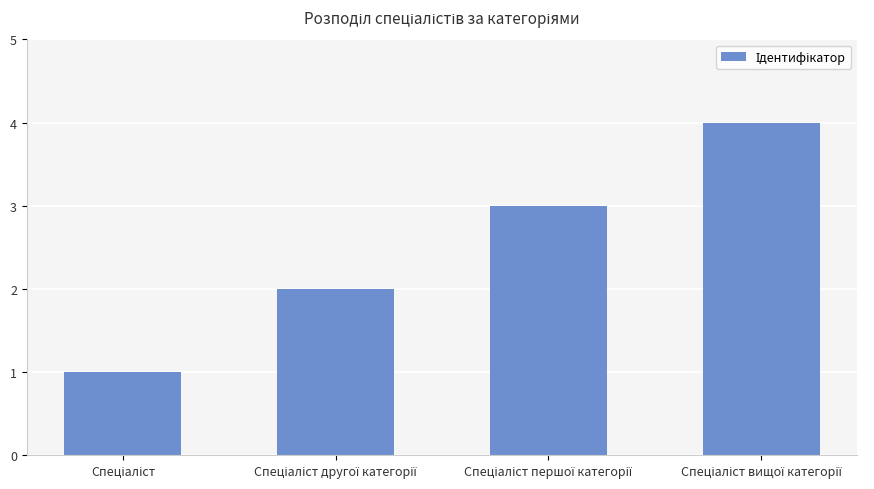

Reading left to right, extract all data points from this chart.

1	2	3	4